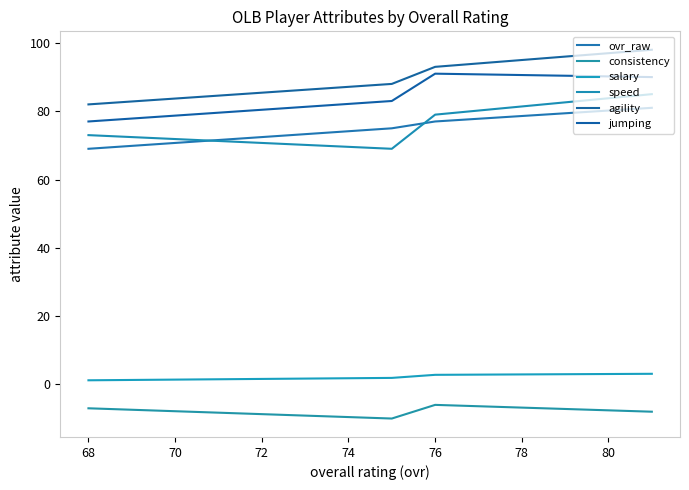

How many values in the ovr_raw series are below 77?

2